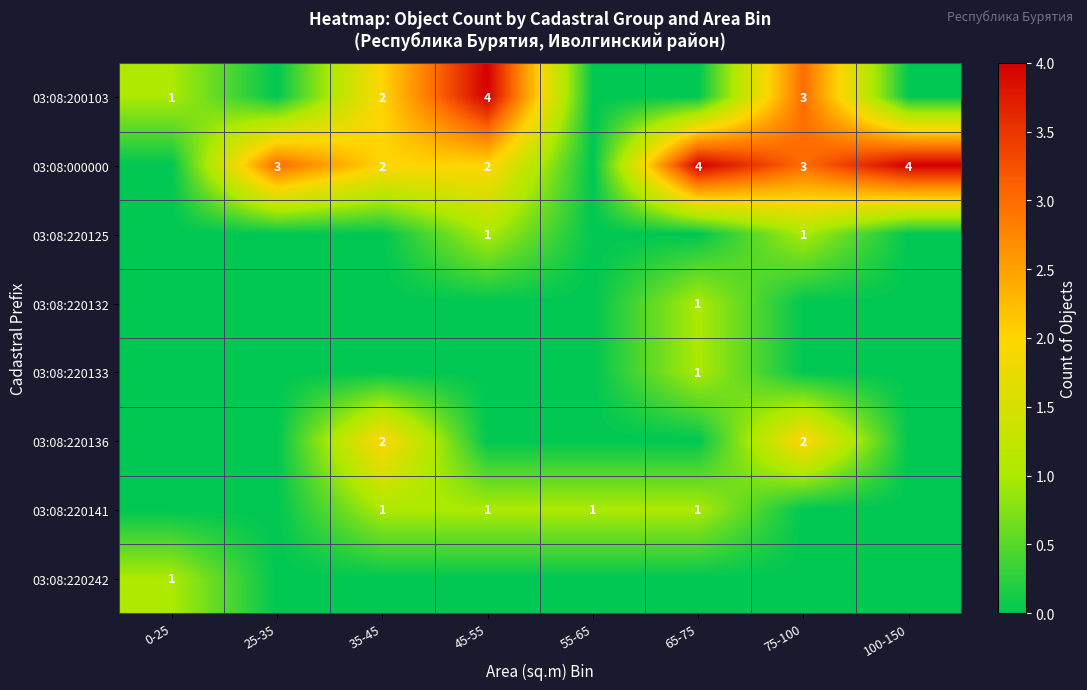

Is it true that 03:08:200103 equals 3 at 75-100?

True